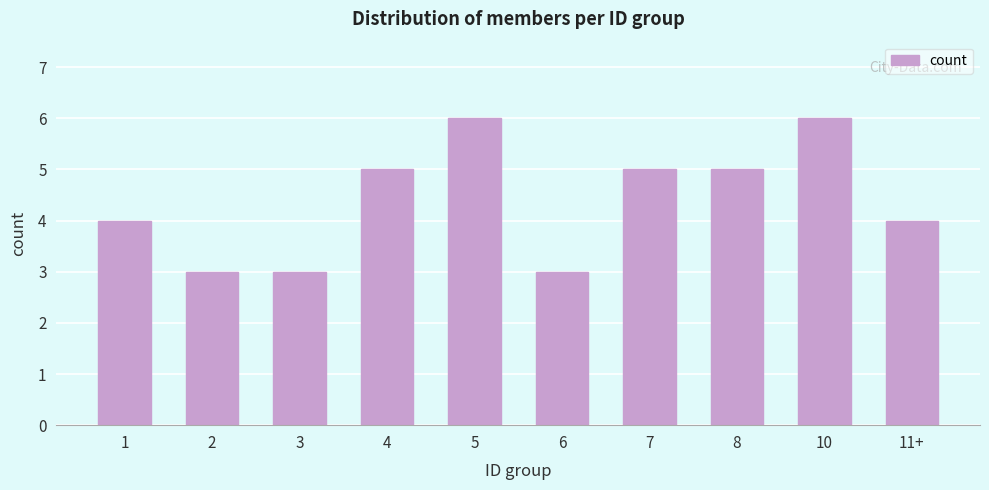

Reading right to left, transcribe all the data shown in this chart.

11+=4	10=6	8=5	7=5	6=3	5=6	4=5	3=3	2=3	1=4